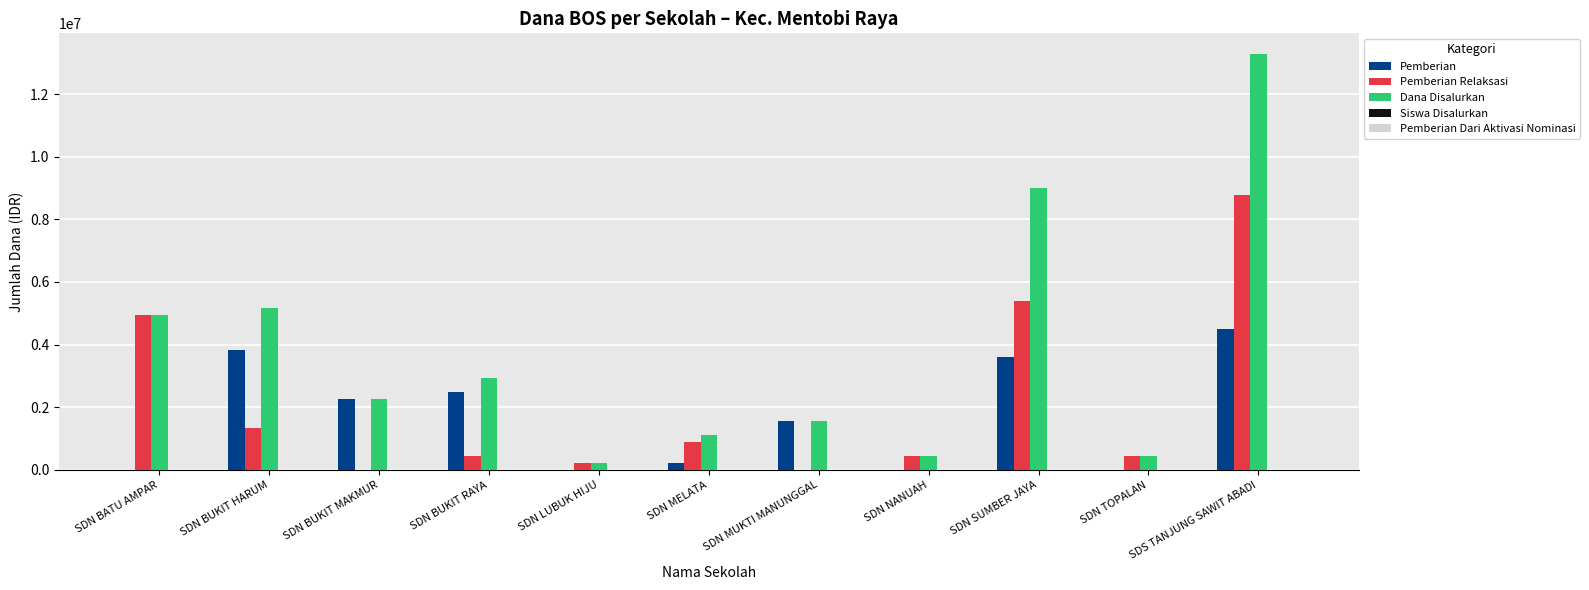

True or false: Pemberian has a value of 0 at SDN NANUAH.

True